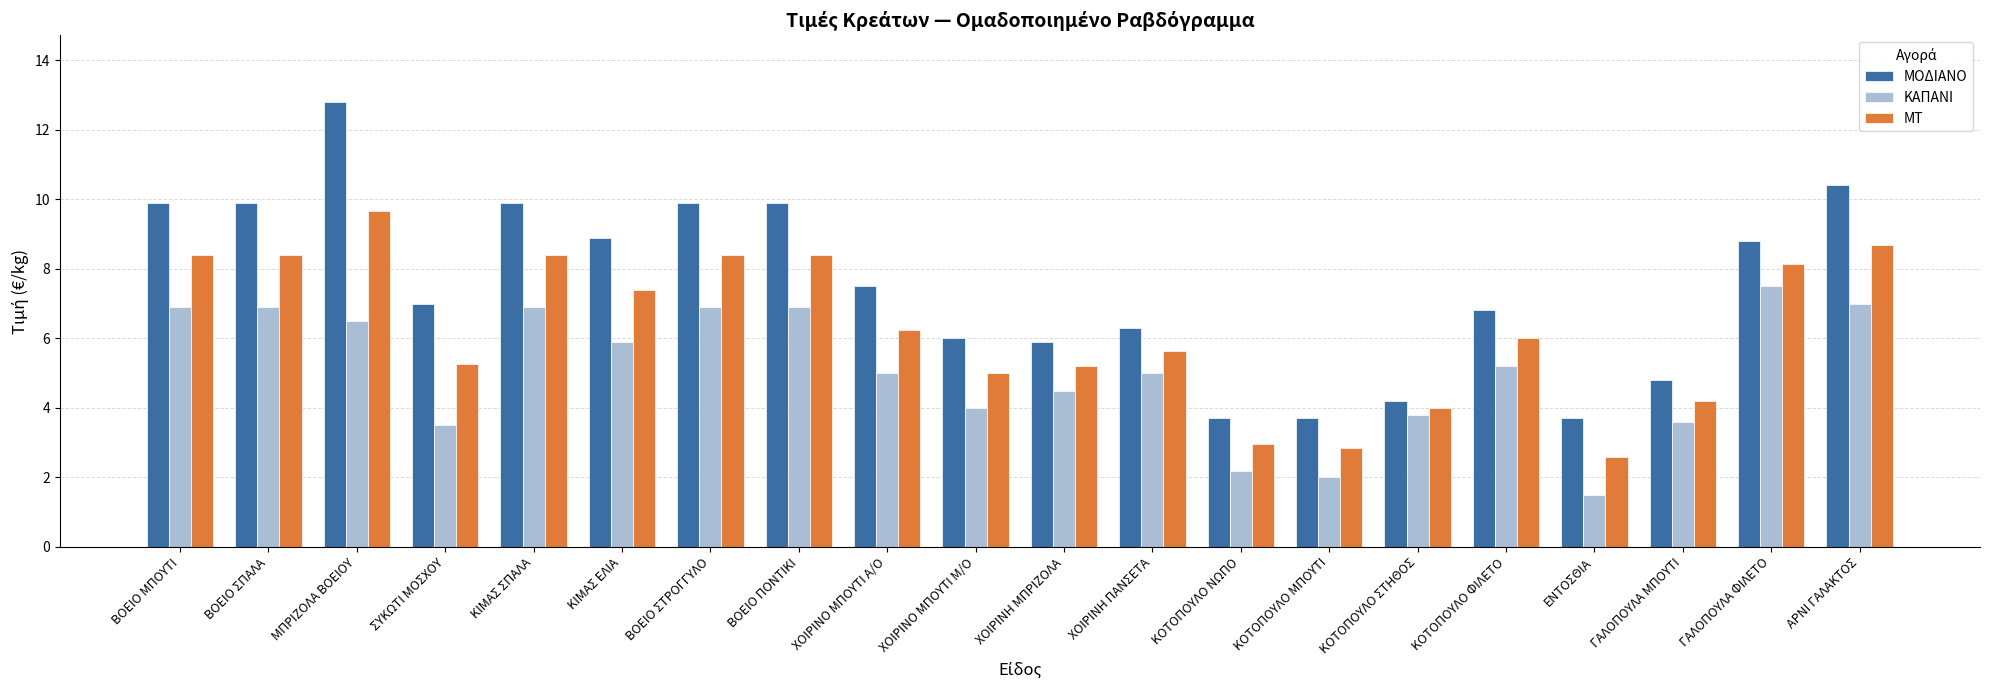

List the series in order of their peak value, lowest first.

ΚΑΠΑΝΙ, ΜΤ, ΜΟΔΙΑΝΟ